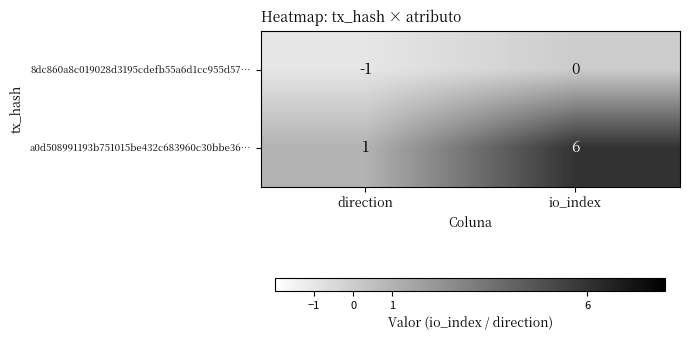

Reading left to right, what are all the values shown in this chart?

8dc860a8c019028d3195cdefb55a6d1cc955d57…: direction=-1	io_index=0
a0d508991193b751015be432c683960c30bbe36…: direction=1	io_index=6